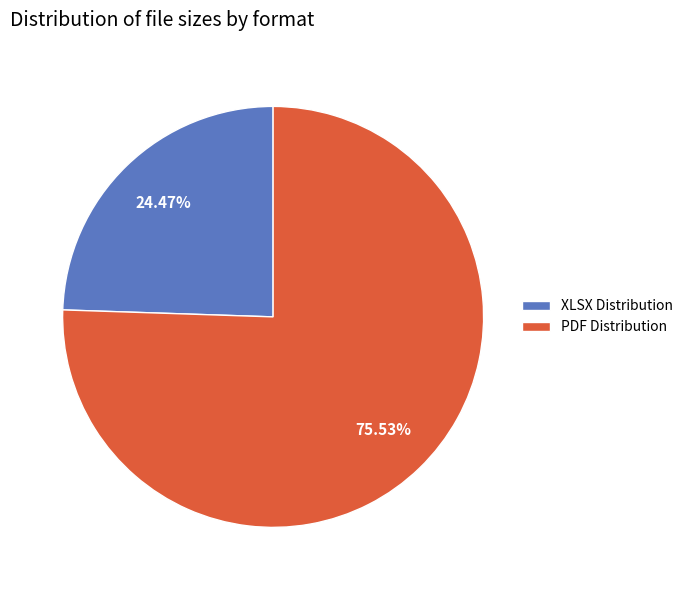

What percentage is the PDF Distribution slice, to the nearest percent?

76%